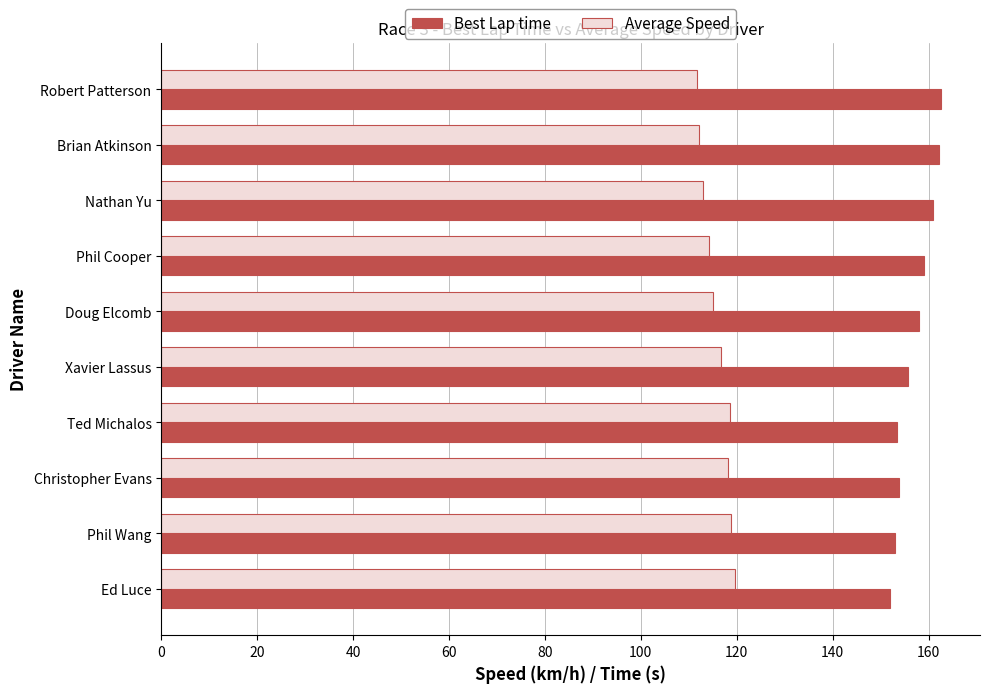

What is the spread (max minus min) of values at Xavier Lassus?

39.1